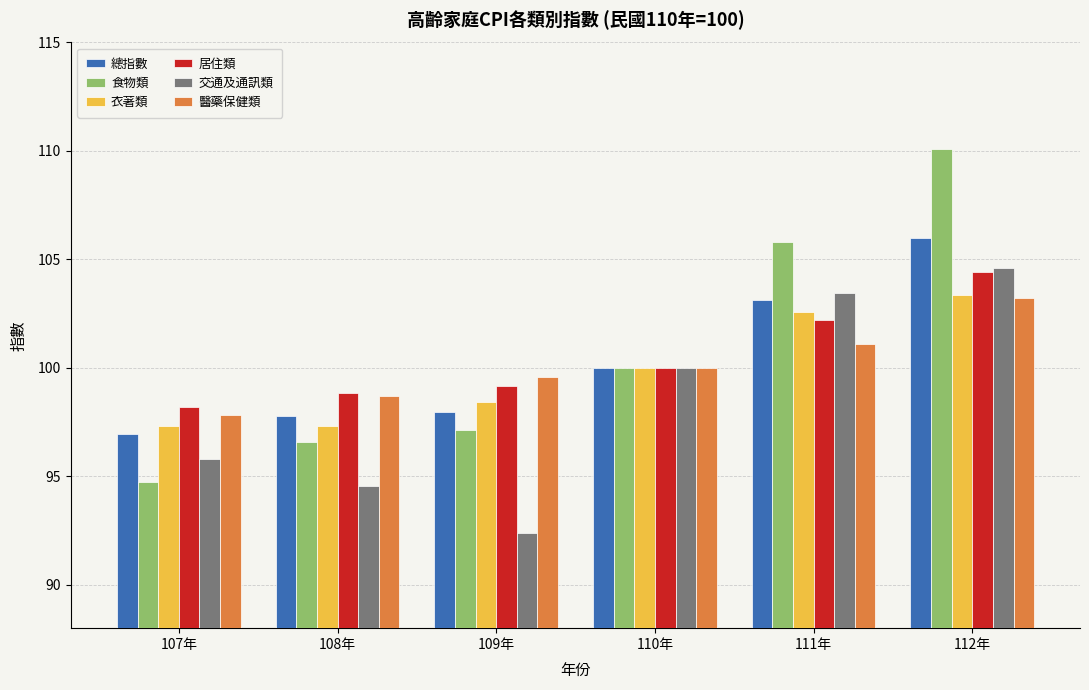

List the labels in order of 居住類 value, largest first.

112年, 111年, 110年, 109年, 108年, 107年